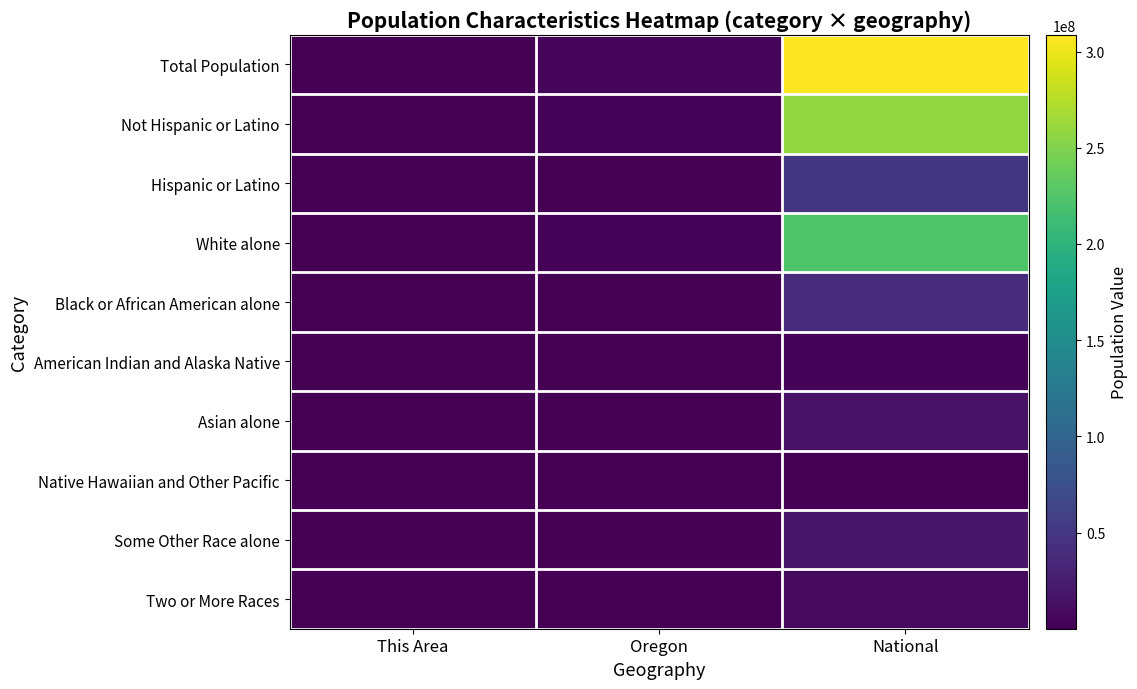

Reading left to right, extract all data points from this chart.

Total Population: This Area=29100	Oregon=3831074	National=308745538
Not Hispanic or Latino: This Area=27758	Oregon=3381012	National=258267944
Hispanic or Latino: This Area=1342	Oregon=450062	National=50477594
White alone: This Area=27053	Oregon=3204614	National=223553265
Black or African American alone: This Area=91	Oregon=69206	National=38929319
American Indian and Alaska Native: This Area=433	Oregon=53203	National=2932248
Asian alone: This Area=372	Oregon=141263	National=14674252
Native Hawaiian and Other Pacific: This Area=29	Oregon=13404	National=540013
Some Other Race alone: This Area=307	Oregon=204625	National=19107368
Two or More Races: This Area=815	Oregon=144759	National=9009073